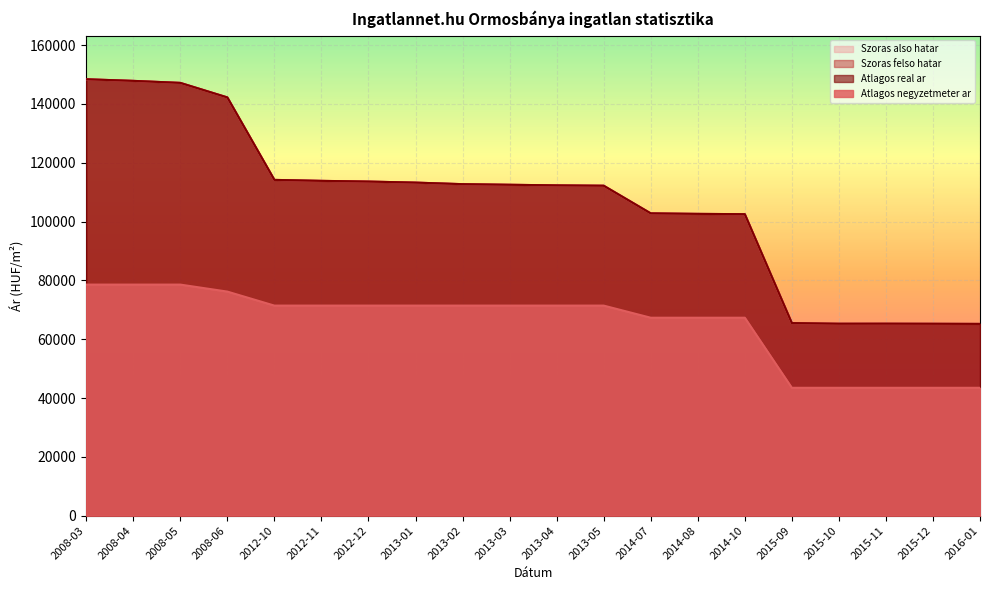

At how many categories does at least one series exceed 52062?

20